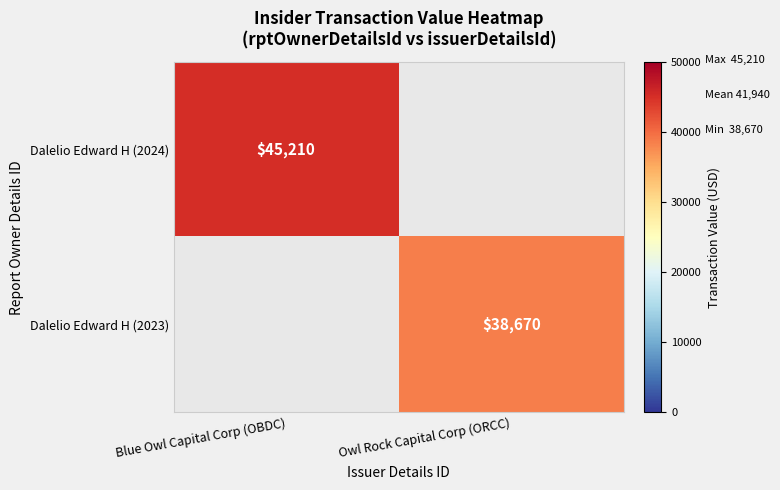

The value of Dalelio Edward H (2024) at Blue Owl Capital Corp (OBDC) is 17742. True or false?

False